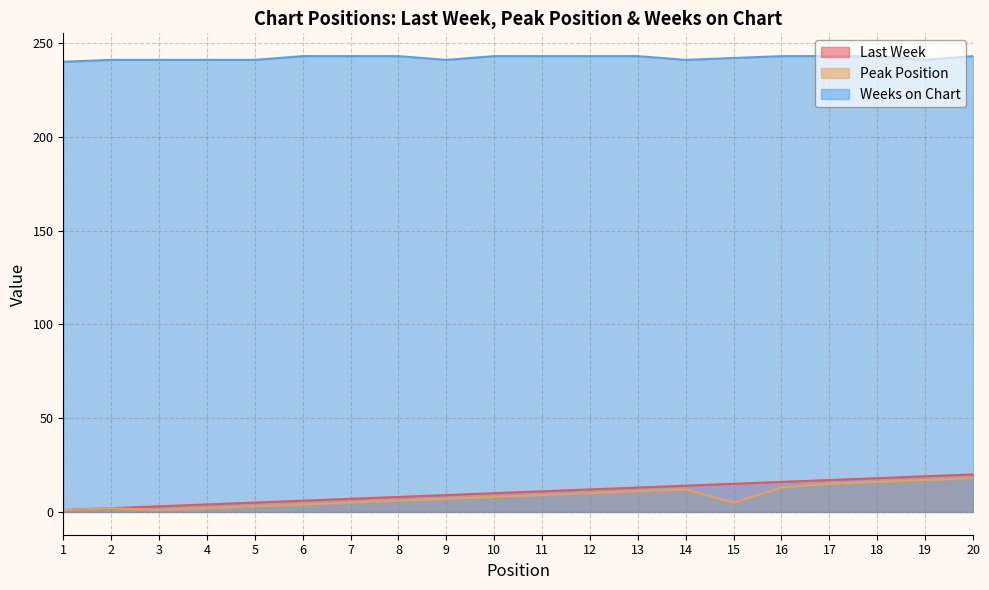

Which series changed the most between 6 and 7?

Last Week